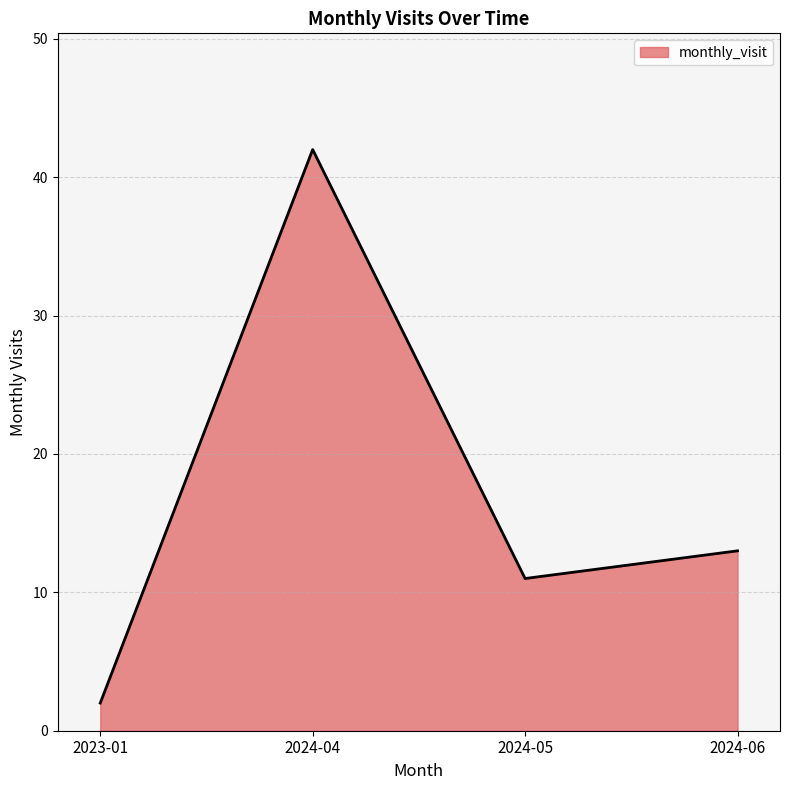

What is the sum of the values at 2023-01 and 2024-05?

13